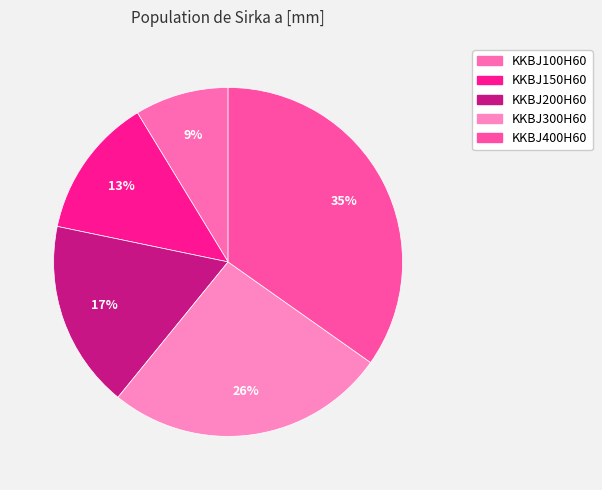

To the nearest percent, what percentage of the pie is KKBJ150H60?

13%